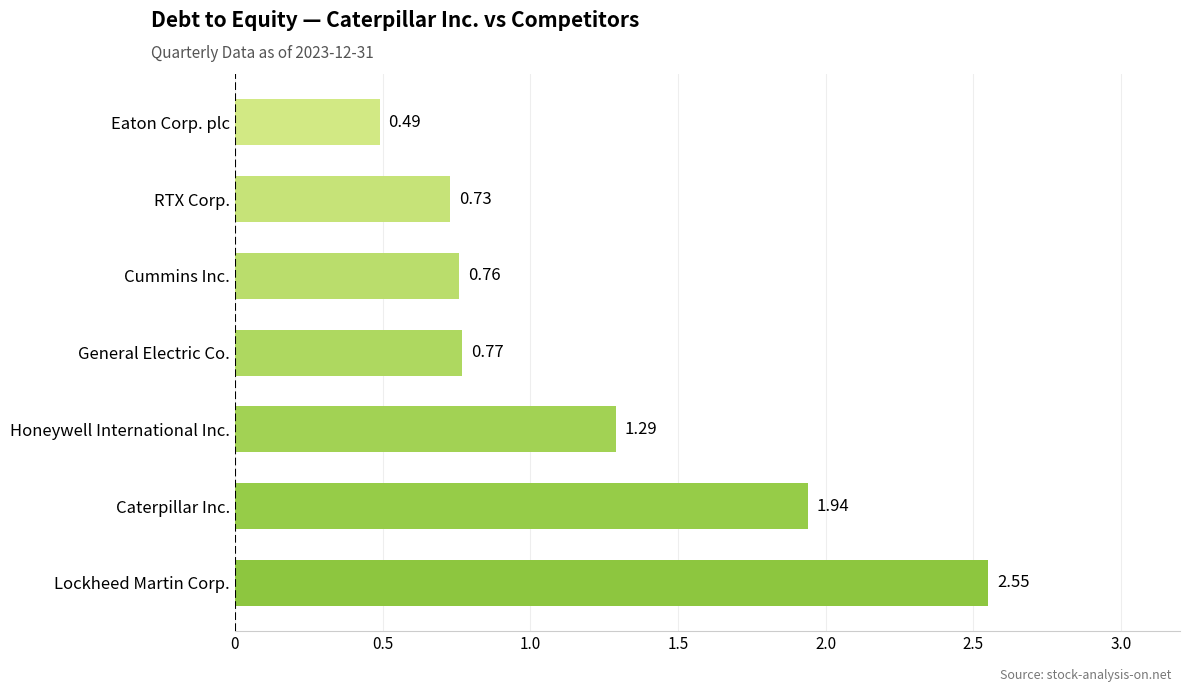

Which label corresponds to the smallest value in the chart?

Eaton Corp. plc